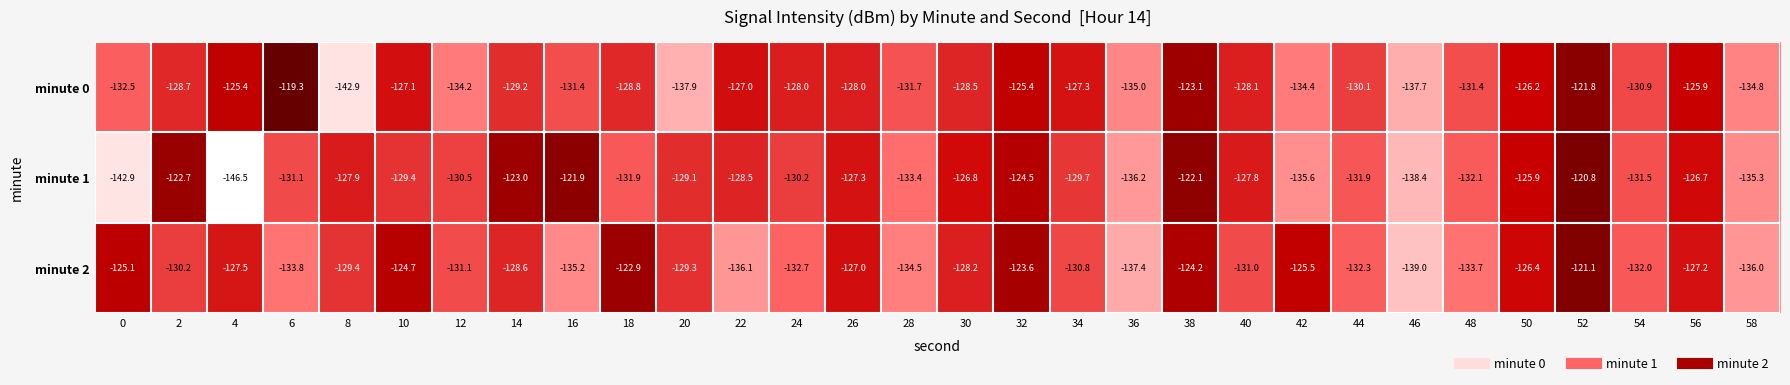

What value does the minute 1 series have at 36?

-136.2